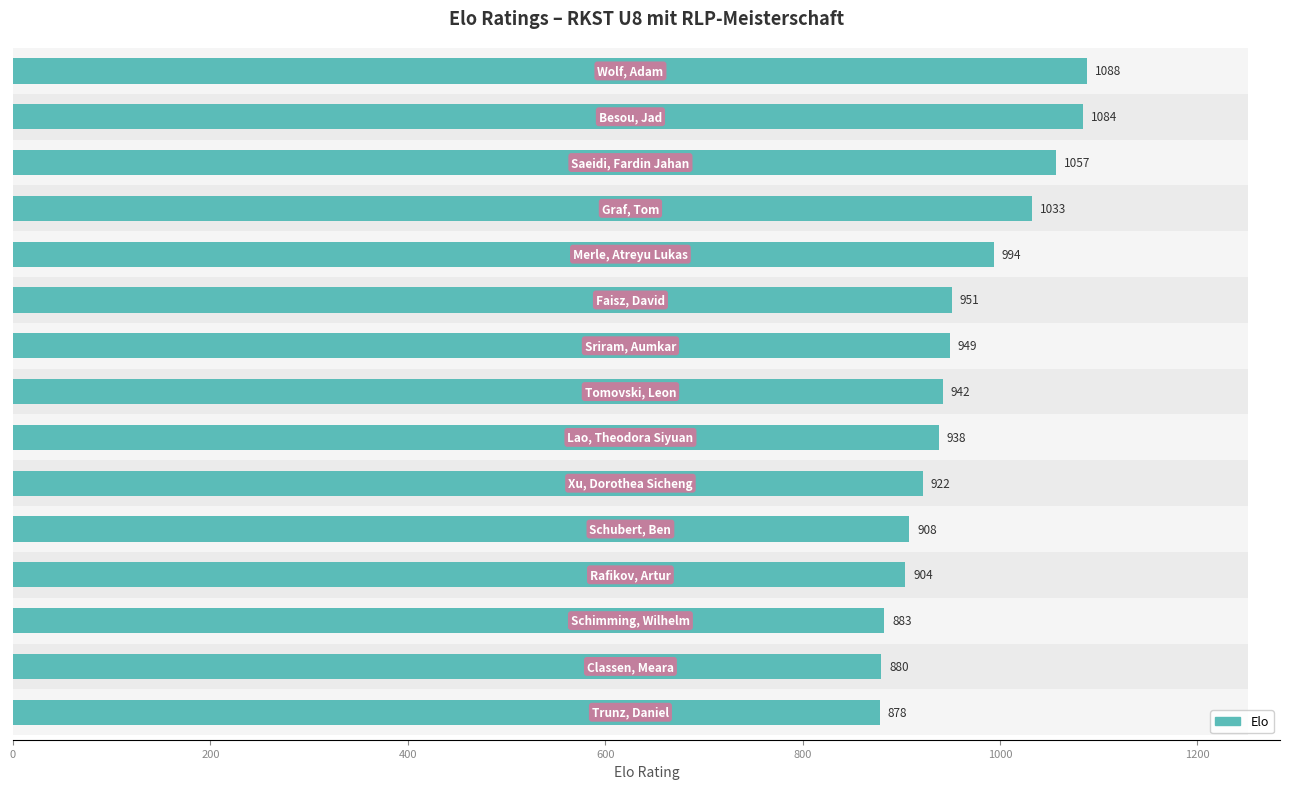

How many bars are there in total?

15